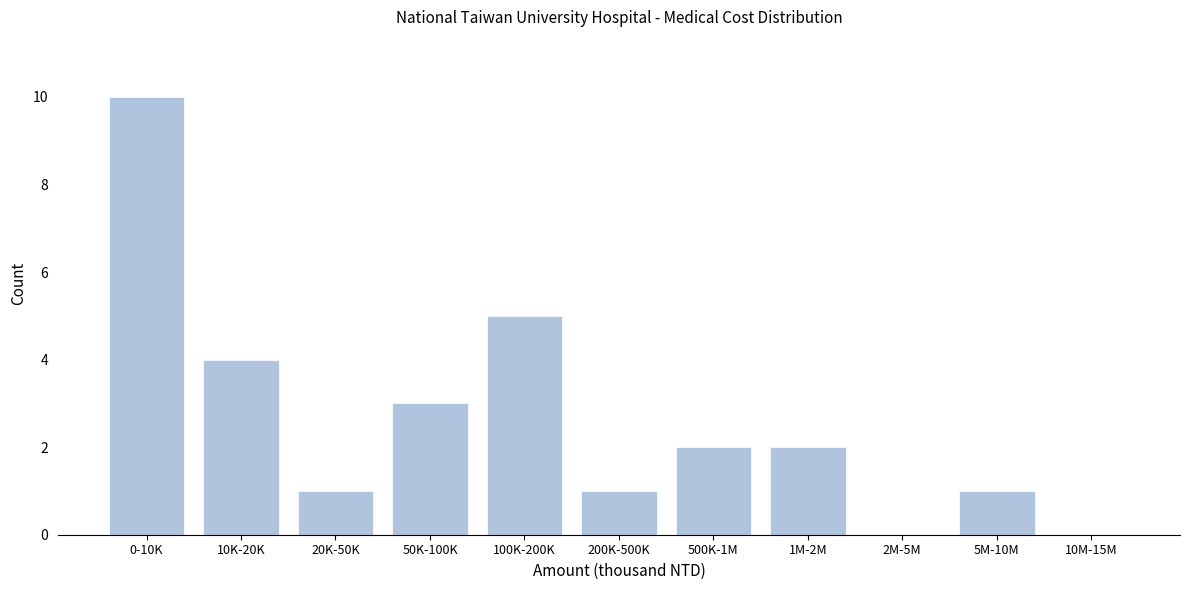

Reading right to left, what are all the values shown in this chart?

10M-15M=0	5M-10M=1	2M-5M=0	1M-2M=2	500K-1M=2	200K-500K=1	100K-200K=5	50K-100K=3	20K-50K=1	10K-20K=4	0-10K=10